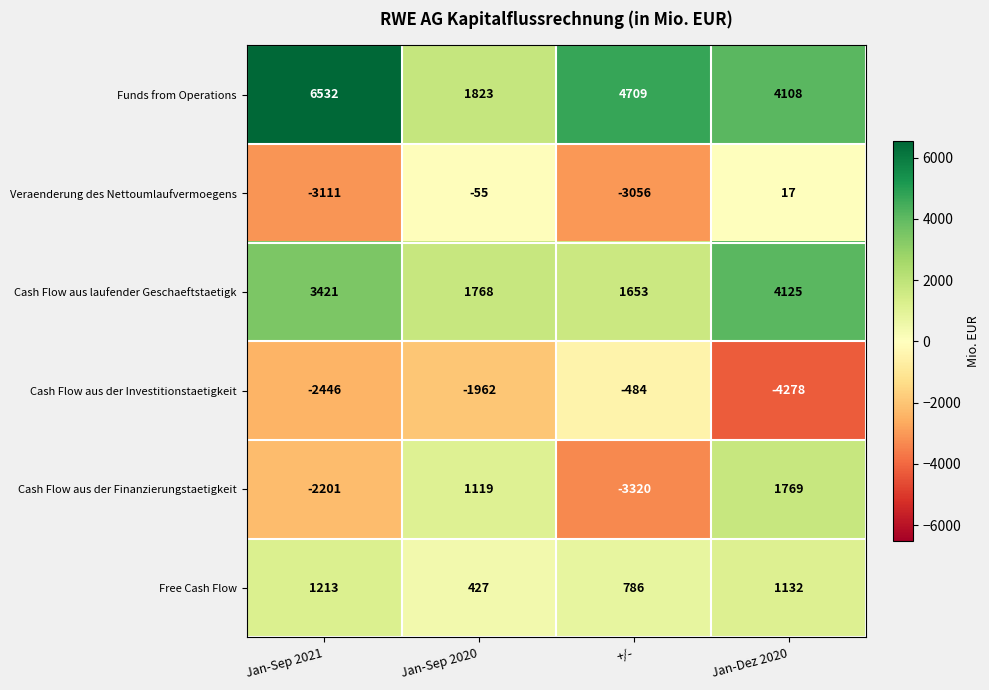

At Jan-Dez 2020, list the series in order from largest to smallest.

Cash Flow aus laufender Geschaeftstaetigk, Funds from Operations, Cash Flow aus der Finanzierungstaetigkeit, Free Cash Flow, Veraenderung des Nettoumlaufvermoegens, Cash Flow aus der Investitionstaetigkeit